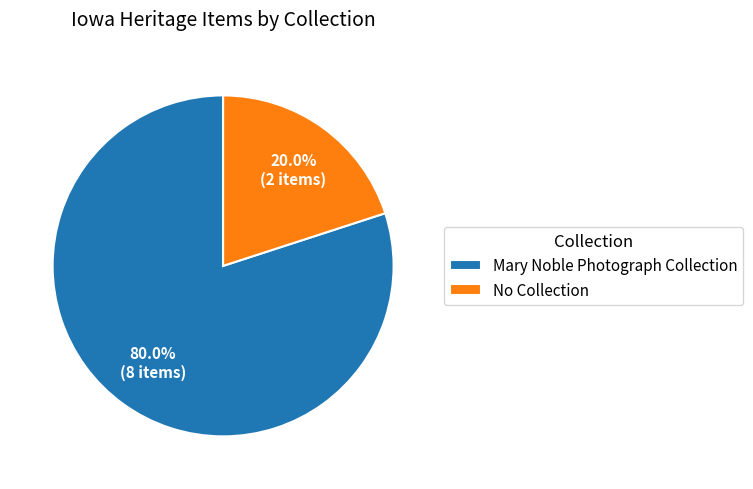

What is the ratio of the value at Mary Noble Photograph Collection to the value at No Collection?

4.0